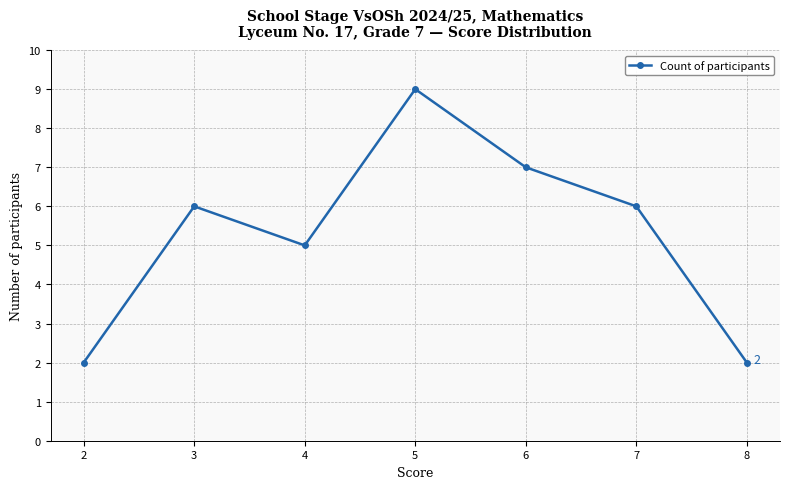

What is the difference between the second highest and second lowest values?

5